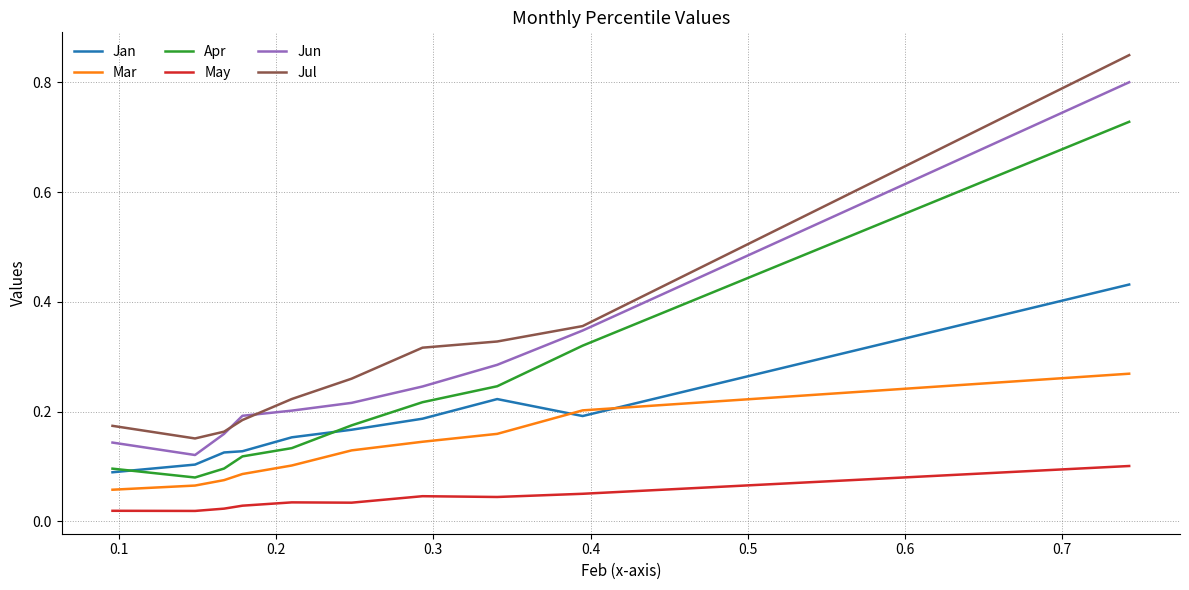

What is the difference between the maximum and minimum values in the Apr series?

0.6